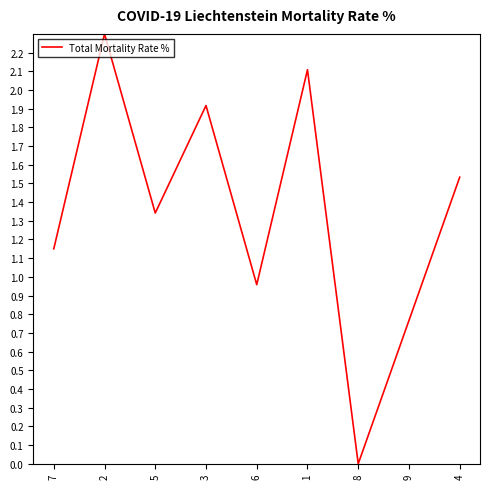

How many values are above zero?

8